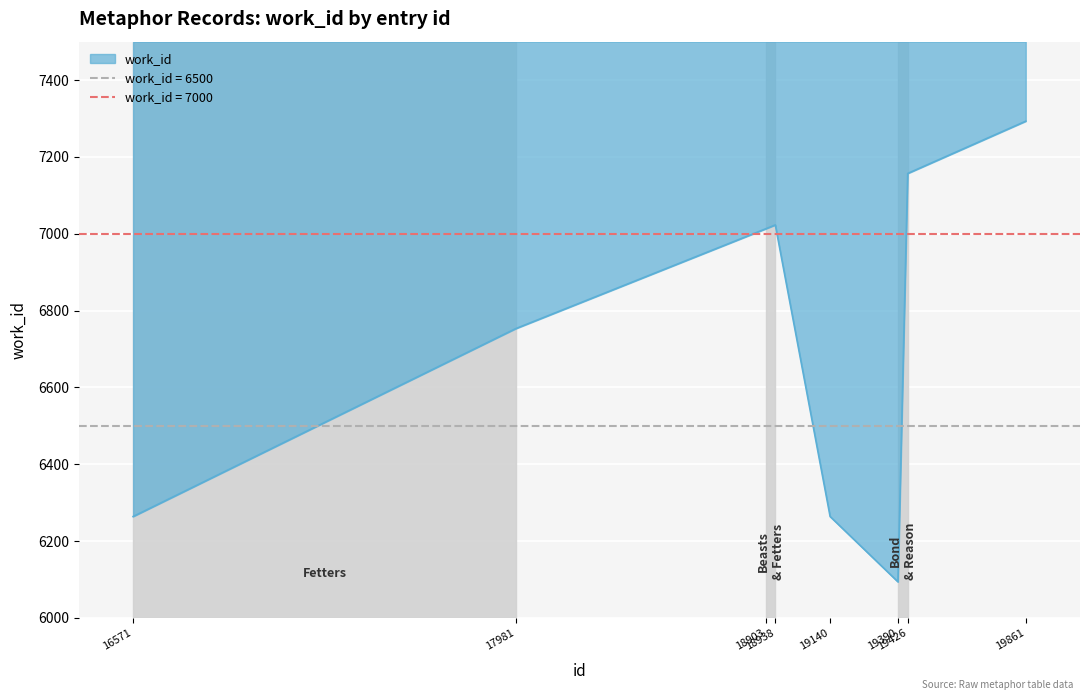

What is the difference between the maximum and second lowest values?

1029